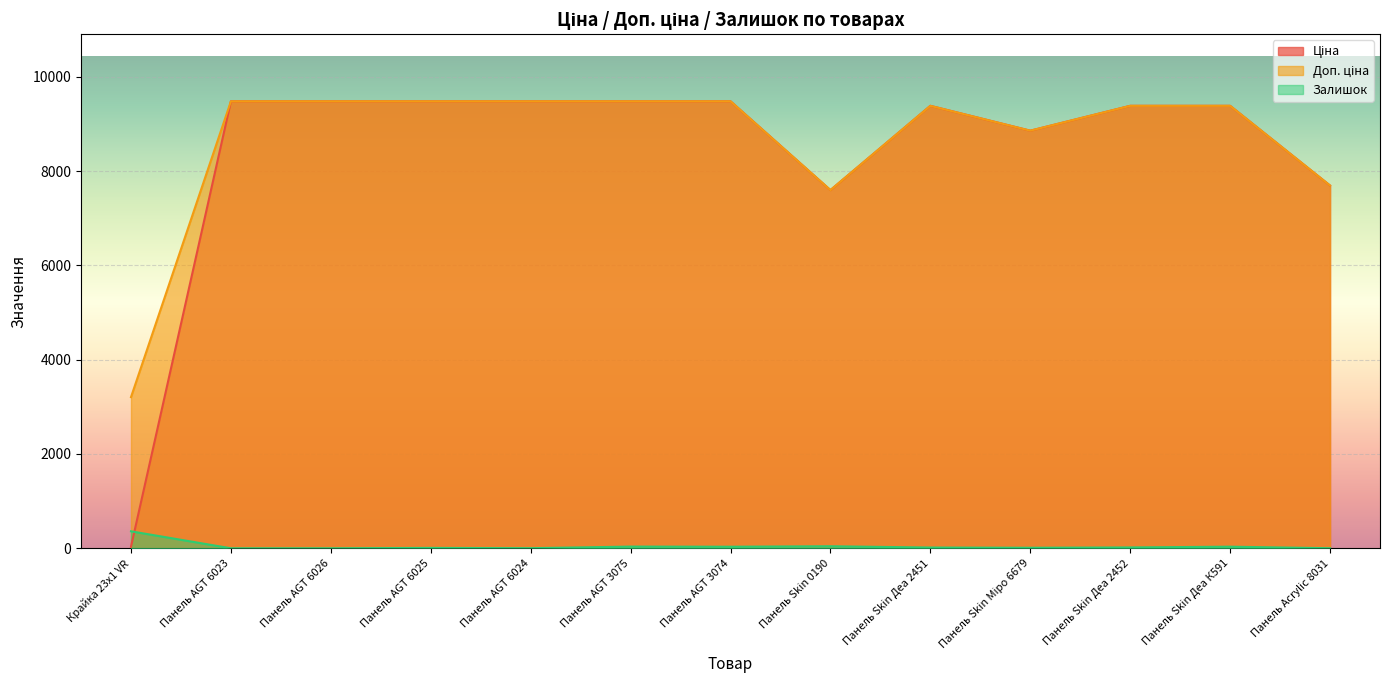

What is the value of the Ціна point at the 6th from the left?

9480.1